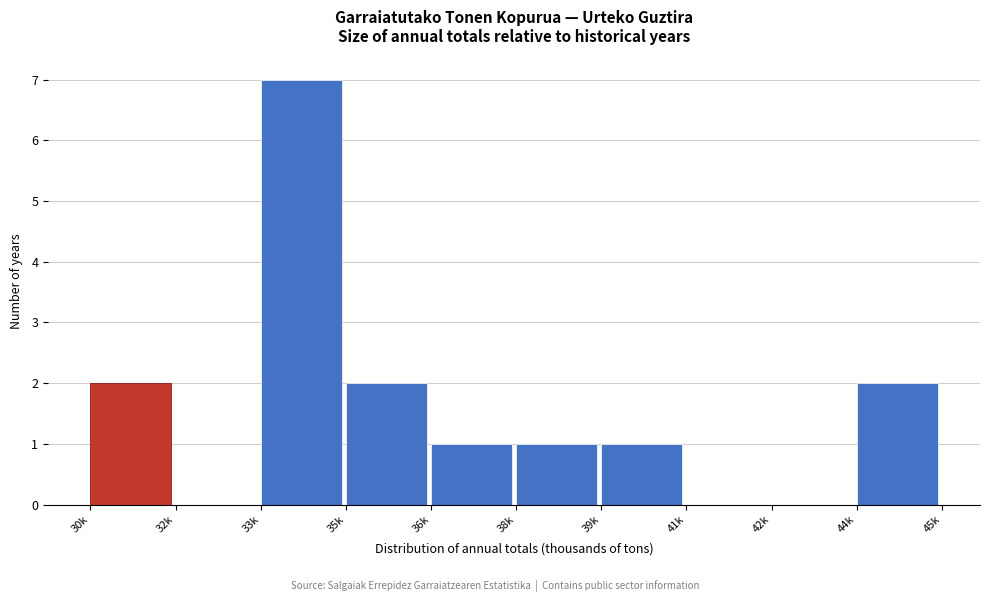

Reading left to right, what are all the values shown in this chart?

30k=2	32k=0	33k=7	35k=2	36k=1	38k=1	39k=1	41k=0	42k=0	44k=2